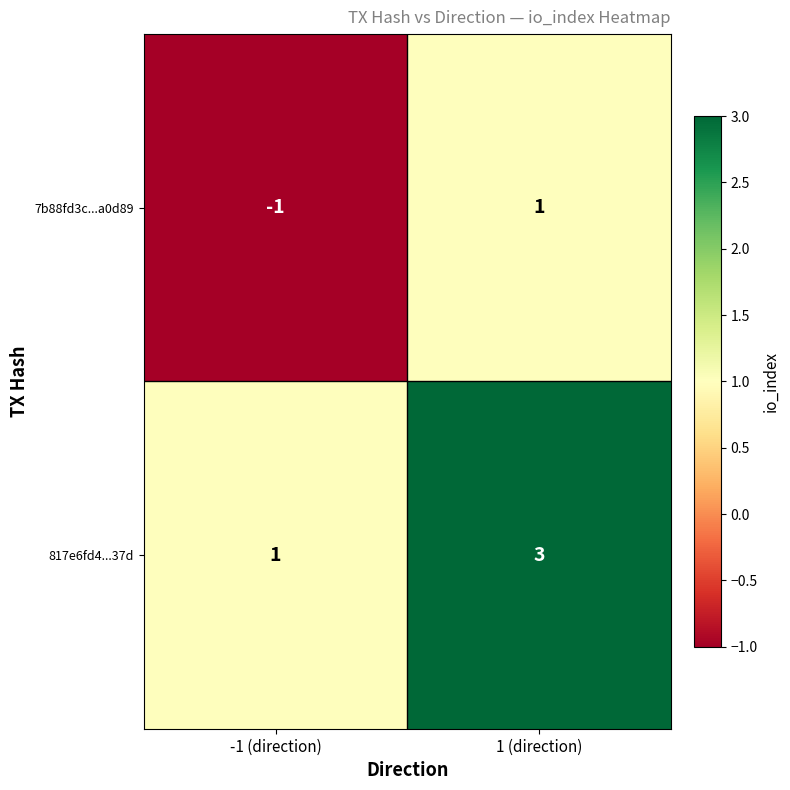

The value of 817e6fd4...37d at 1 (direction) is 4. True or false?

False